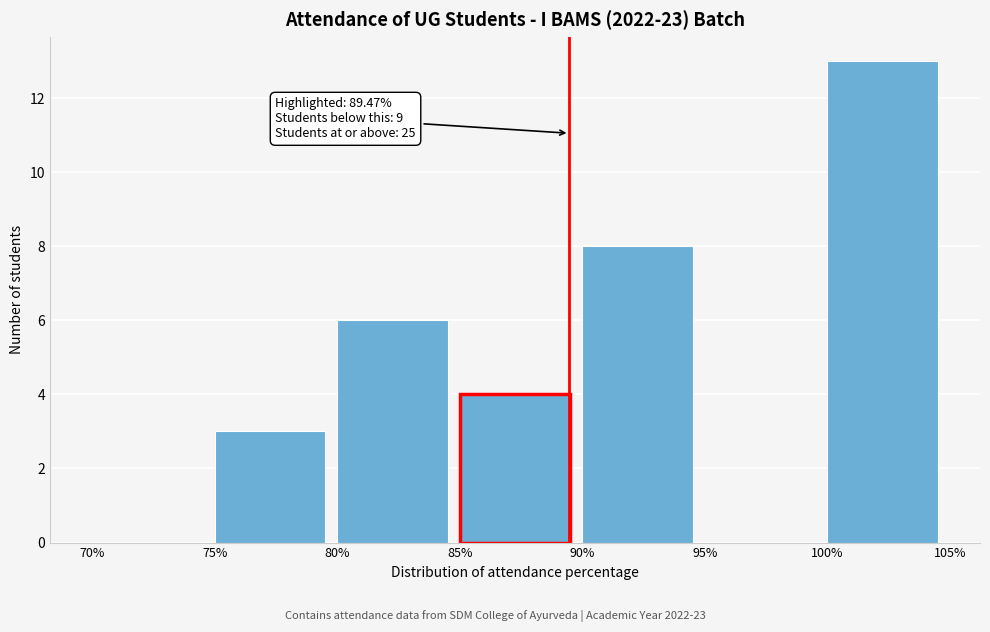

Over which range of the x-axis is the bar tallest?

100% to 105%